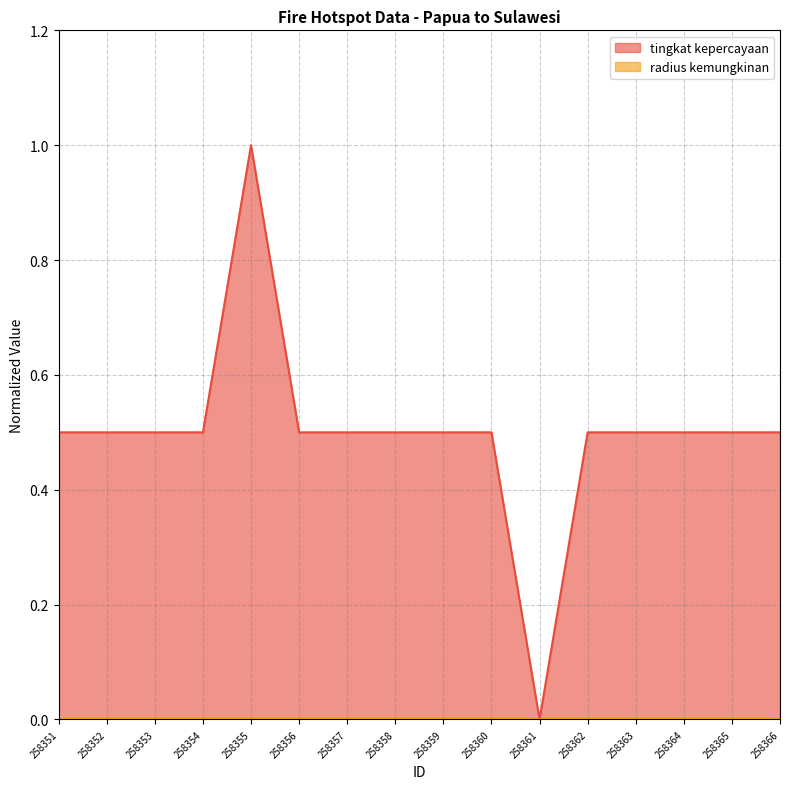

The chart shows a value of 0.5 at 258360. True or false?

True